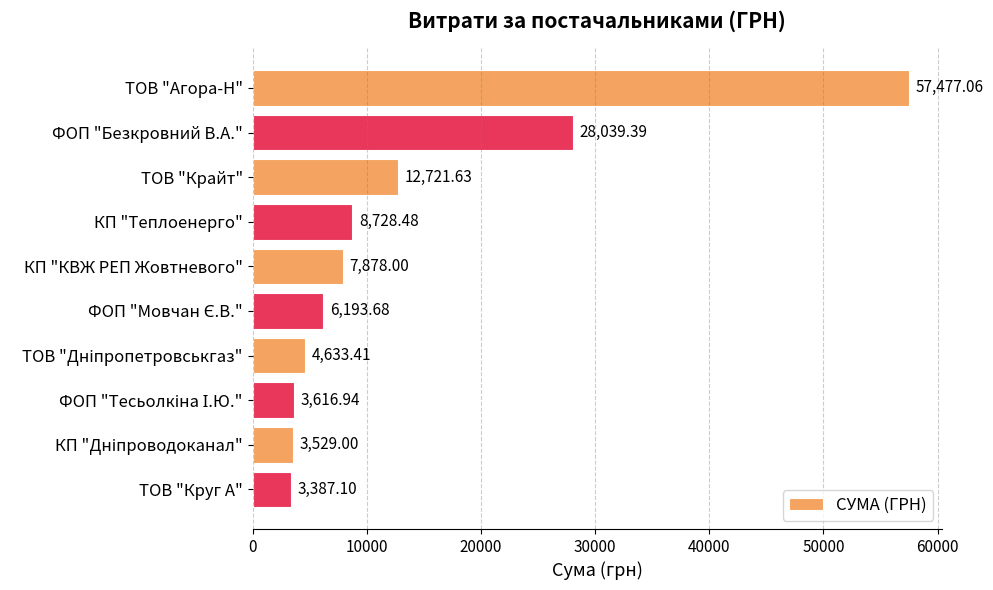

Approximately how many times larger is the value at ТОВ "Агора-Н" compared to ФОП "Безкровний В.А."?

2.0